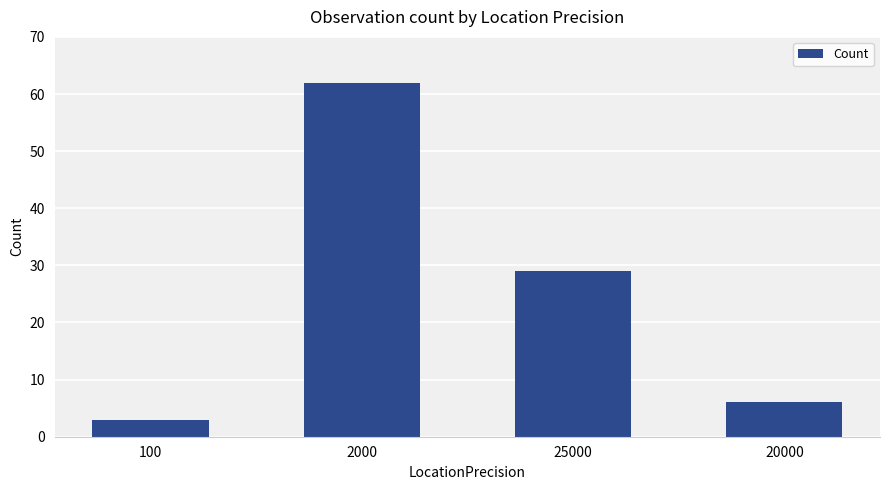

Where is the data nearest to the value 32?

25000